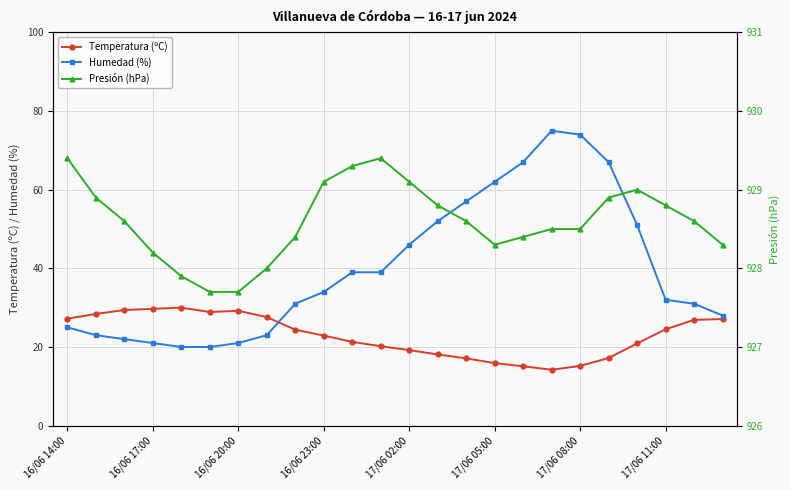

What is the lowest value of the Temperatura (ºC) series?

14.2